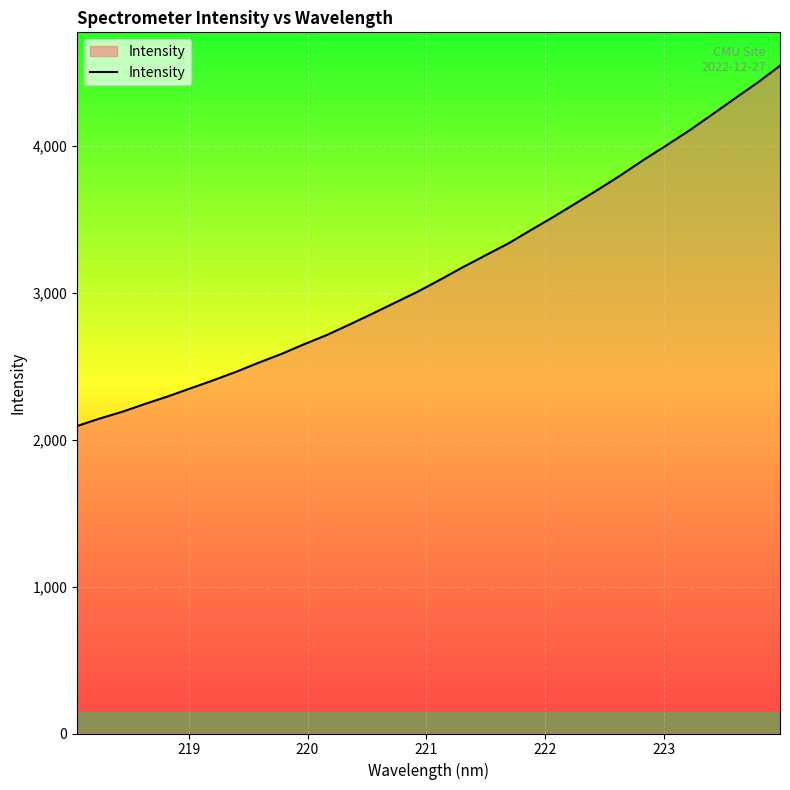

What is the difference between the maximum and minimum values?

2453.1